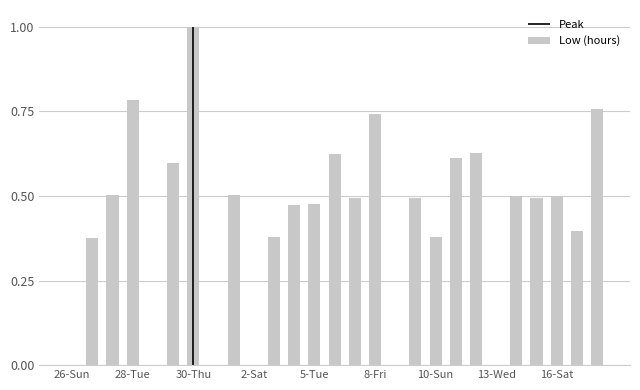

Which category has the highest value in the Low (hours) series?

30-Thu